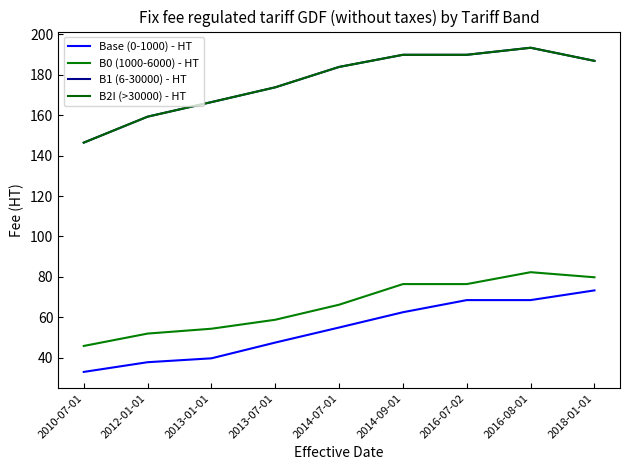

At which label does Base (0-1000) - HT first exceed 54?

2014-07-01